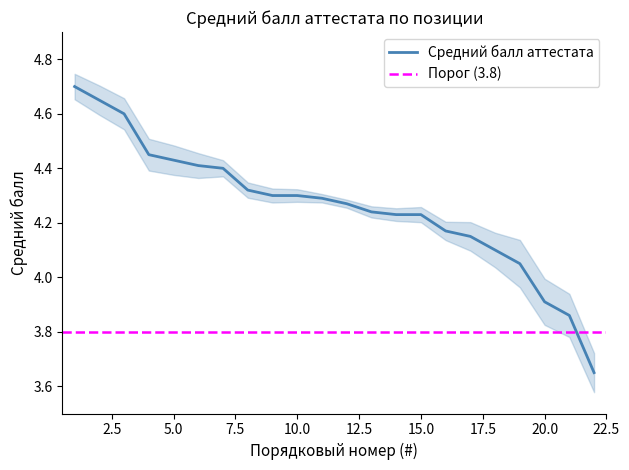

Does the chart have visible grid lines?

No